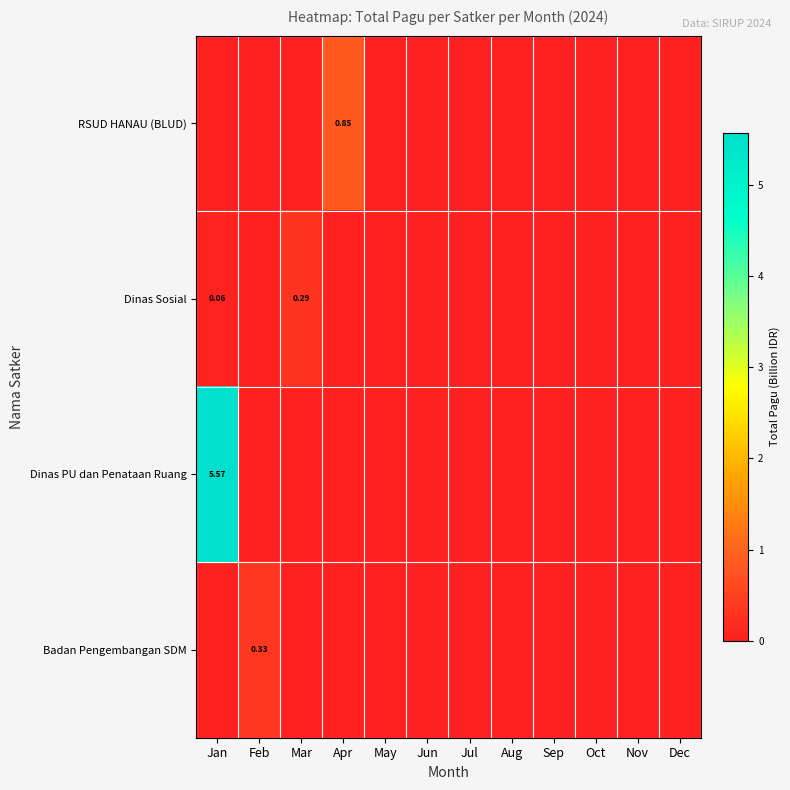

How many values in RSUD HANAU (BLUD) are above zero?

1